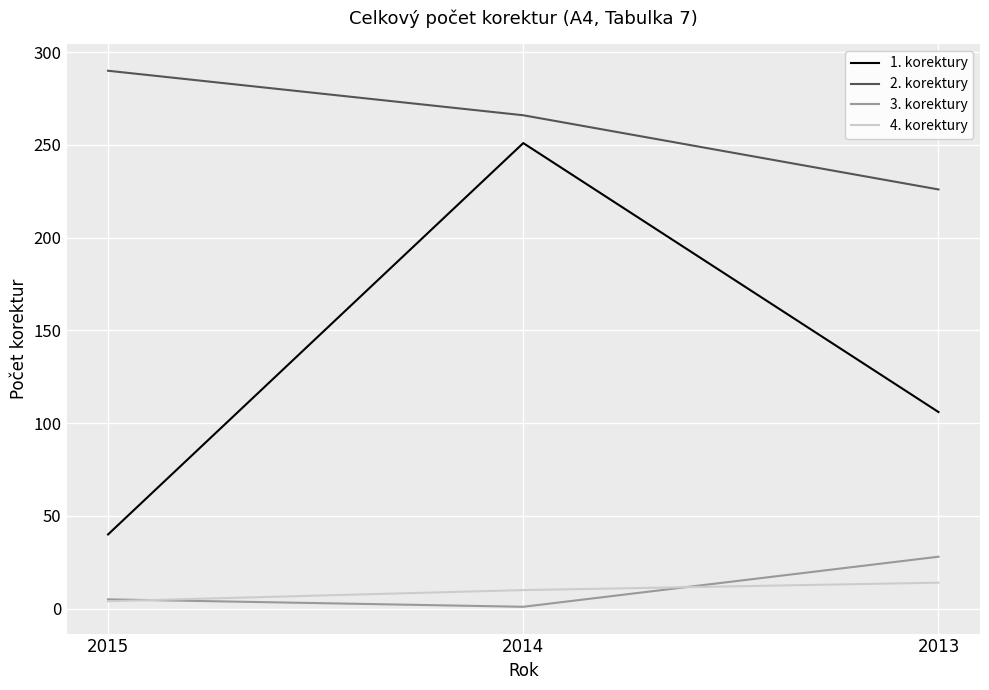

Which series has the largest range (max minus min)?

1. korektury